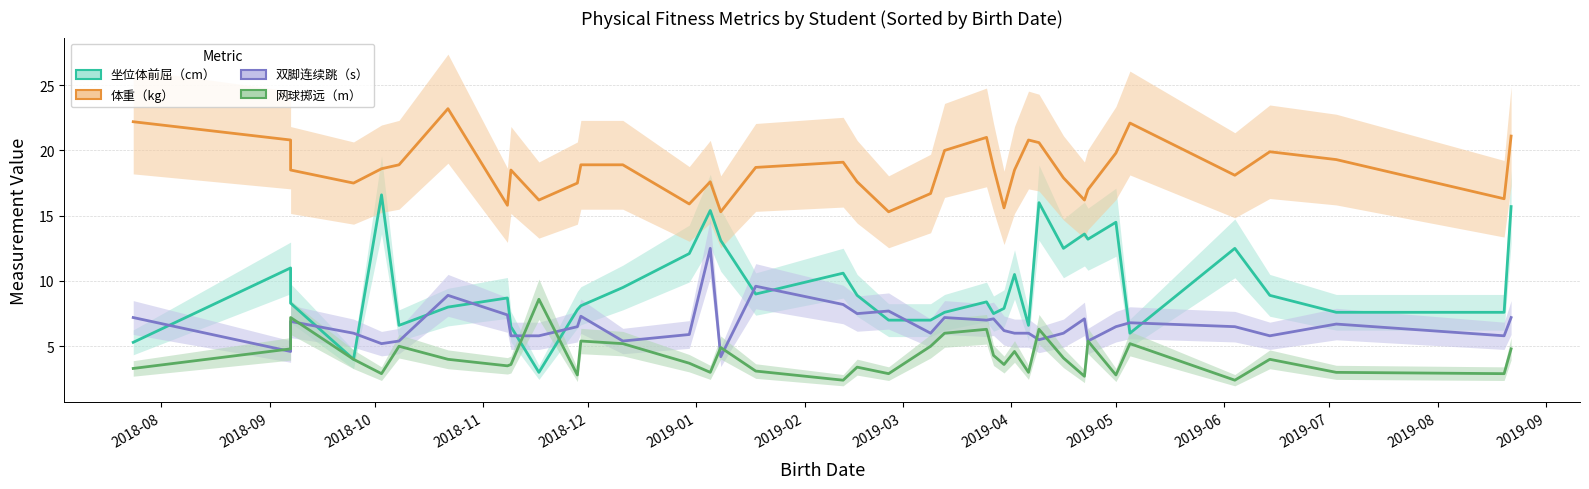

How many data points in 坐位体前屈（cm） are above 8?

22